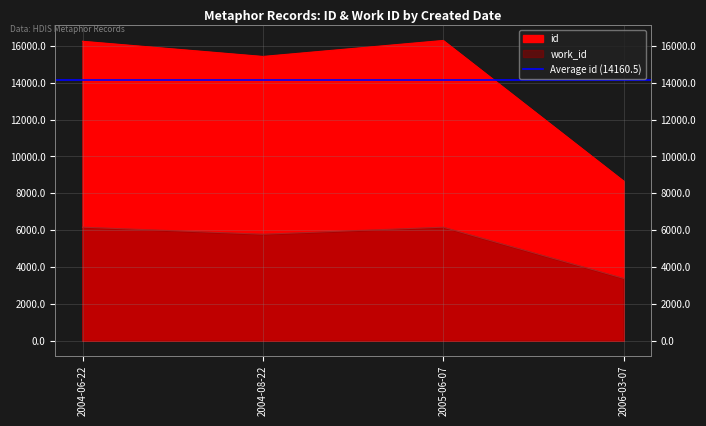

True or false: id and work_id intersect in this chart.

False